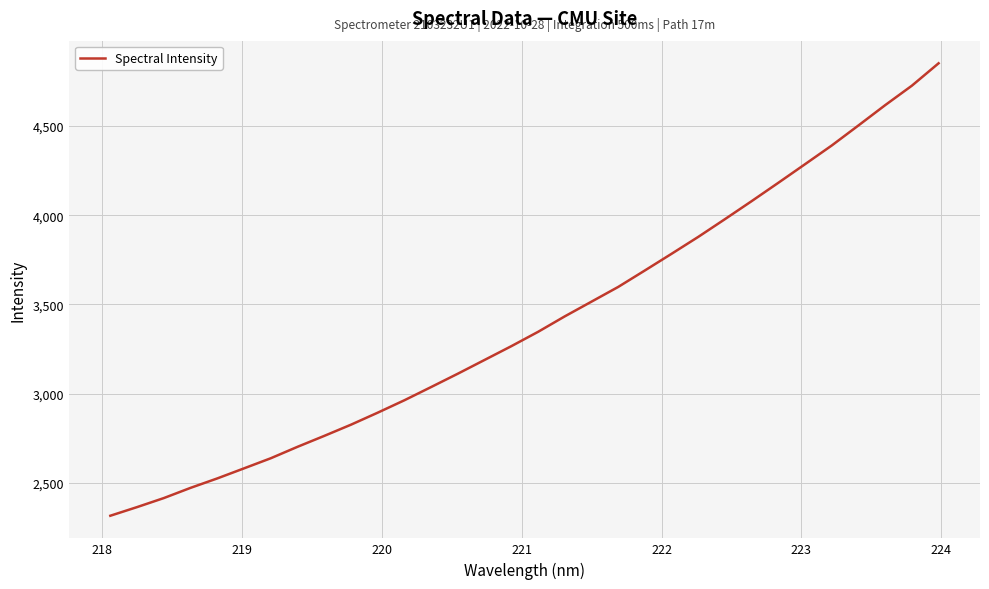

What is the average value?

3404.1